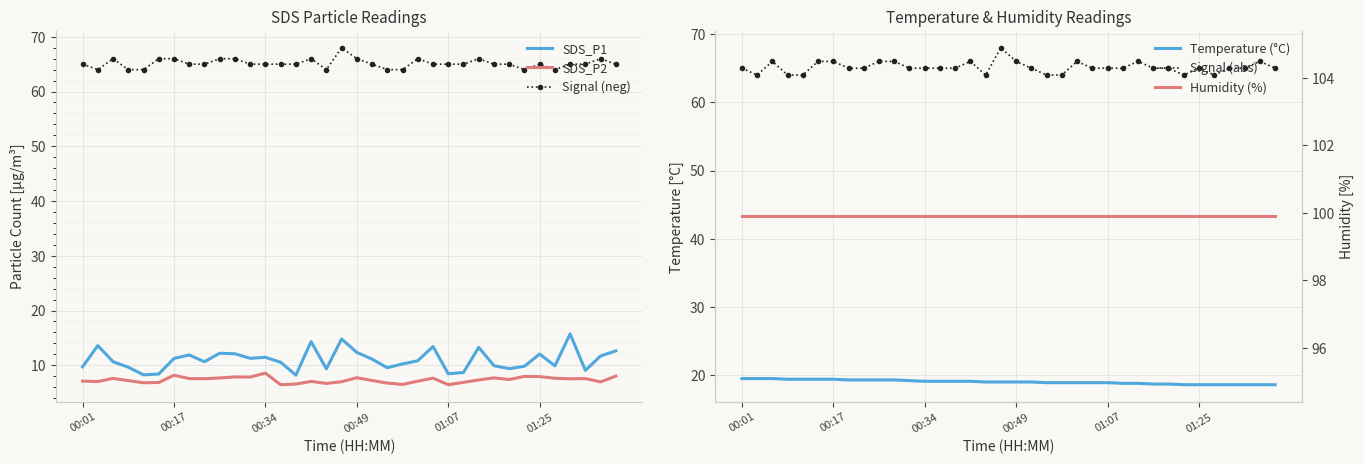

What is the minimum value shown in the chart?

6.5